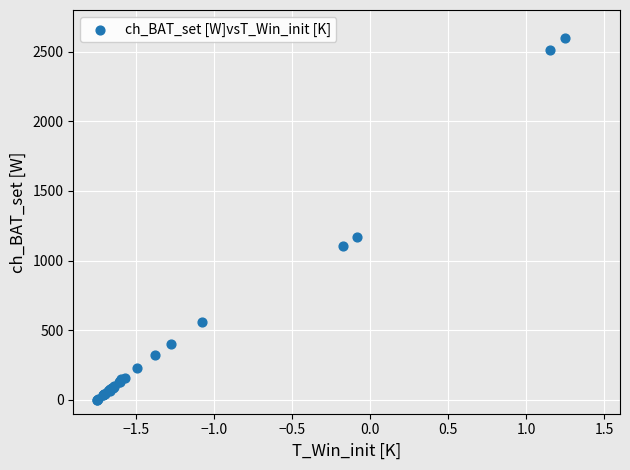

What Y value in the scatter plot is closest to 1300?

1170.6